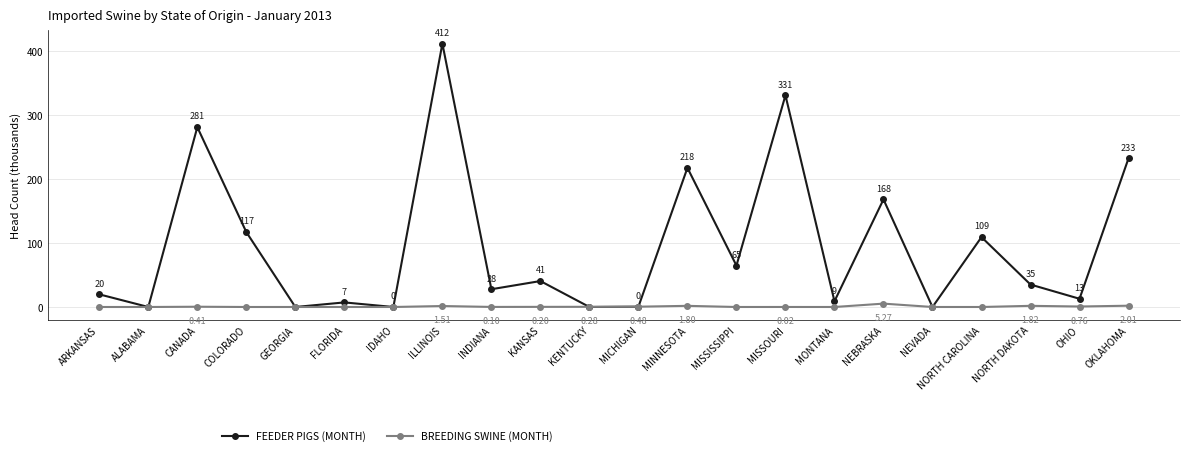

Is the value of FEEDER PIGS (MONTH) at KENTUCKY greater than the value of BREEDING SWINE (MONTH) at INDIANA?

No